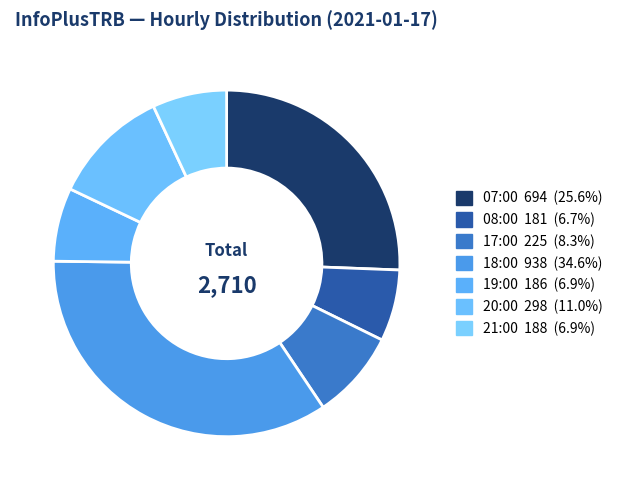

Is there a majority slice in this chart?

No